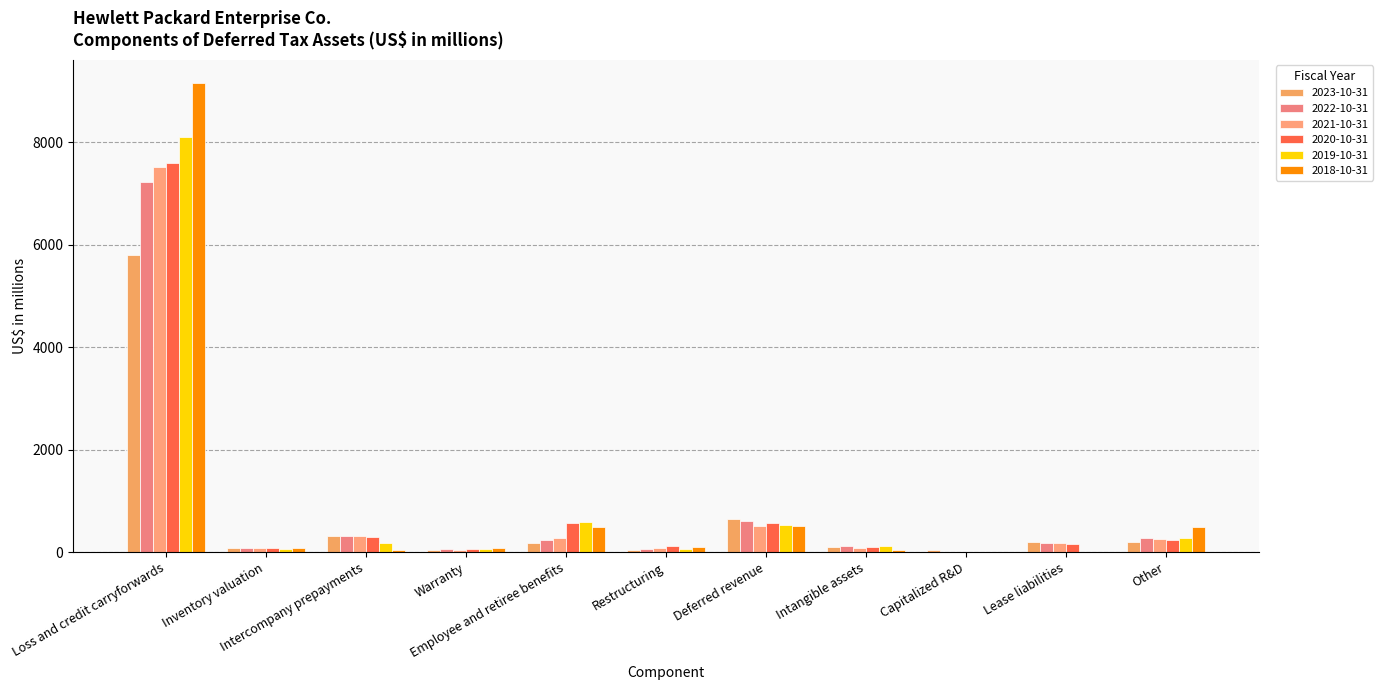

Reading right to left, list all the values displayed in this chart.

2023-10-31: 196	209	44	107	658	52	184	49	325	90	5802
2022-10-31: 269	185	0	113	601	55	247	61	321	87	7222
2021-10-31: 259	184	0	91	517	93	287	50	308	79	7526
2020-10-31: 237	166	0	94	565	118	571	69	295	75	7596
2019-10-31: 284	0	0	130	531	65	584	72	179	59	8110
2018-10-31: 495	0	0	48	518	101	498	81	48	77	9149